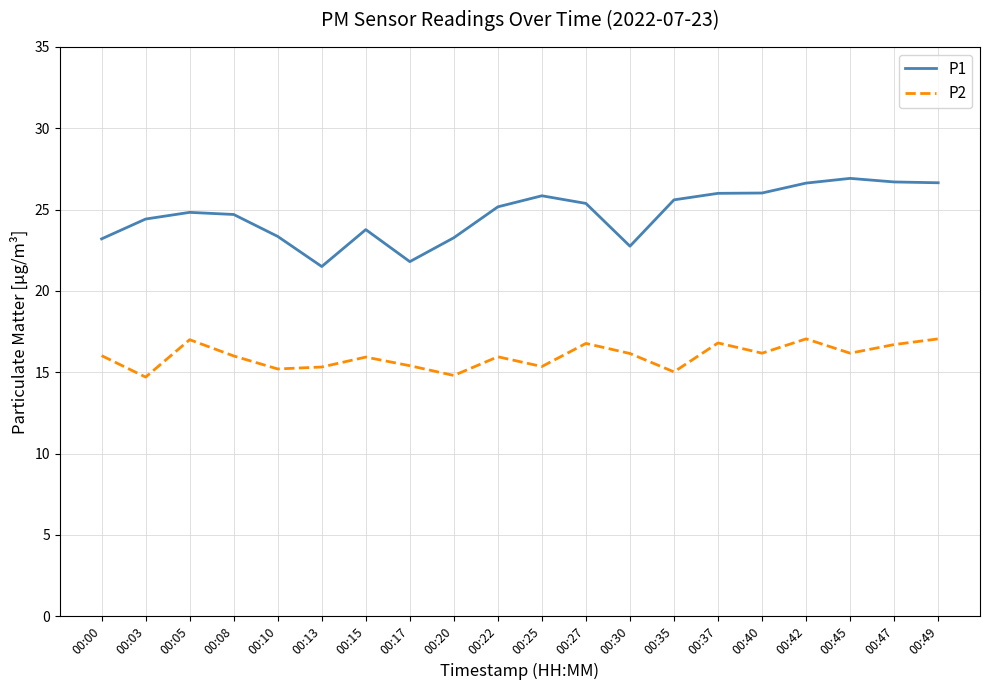

What is the spread (max minus min) of values at 00:37?

9.2